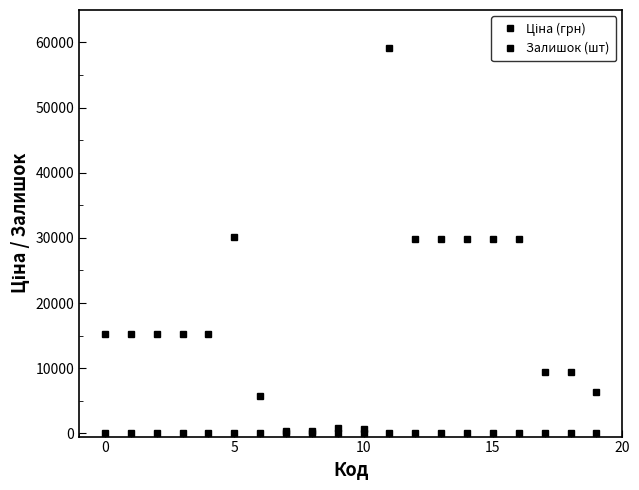

How many data points in Залишок (шт) are less than 12?

10